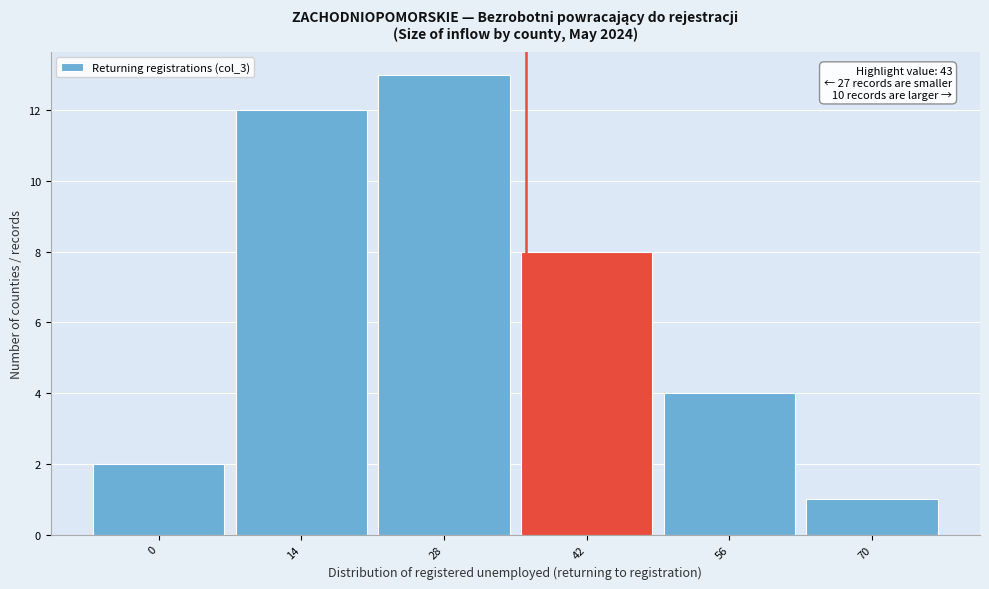

Reading left to right, list all the values displayed in this chart.

0=2	14=12	28=13	42=8	56=4	70=1